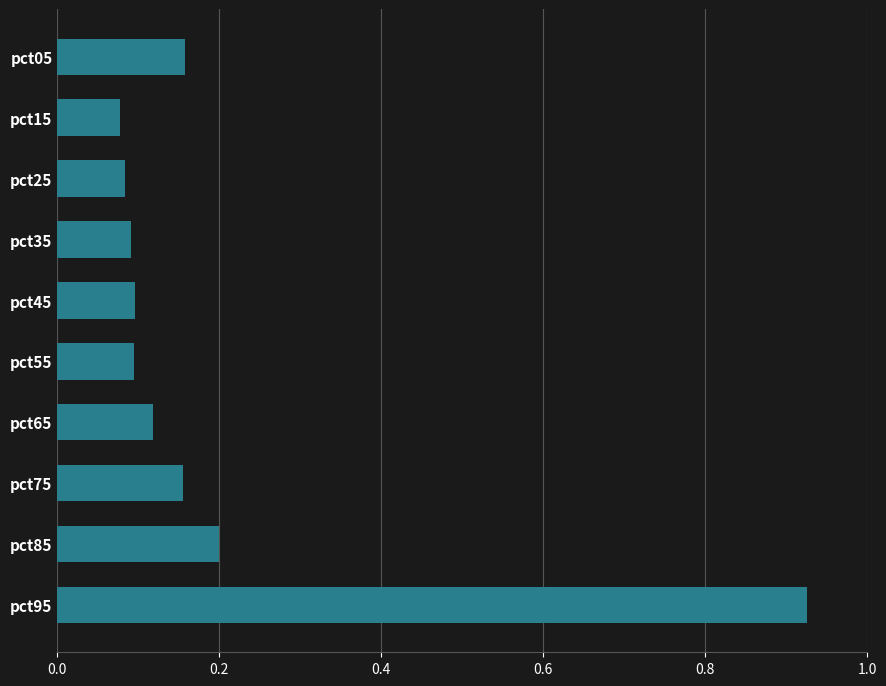

At which category does the chart reach its peak across all series?

pct95